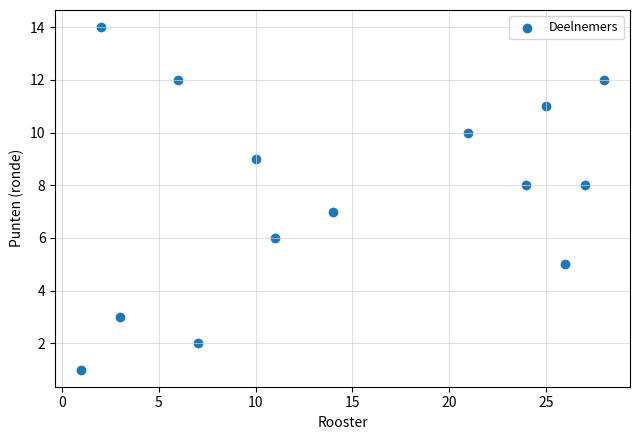

What is the range of Y values (max minus min)?

13